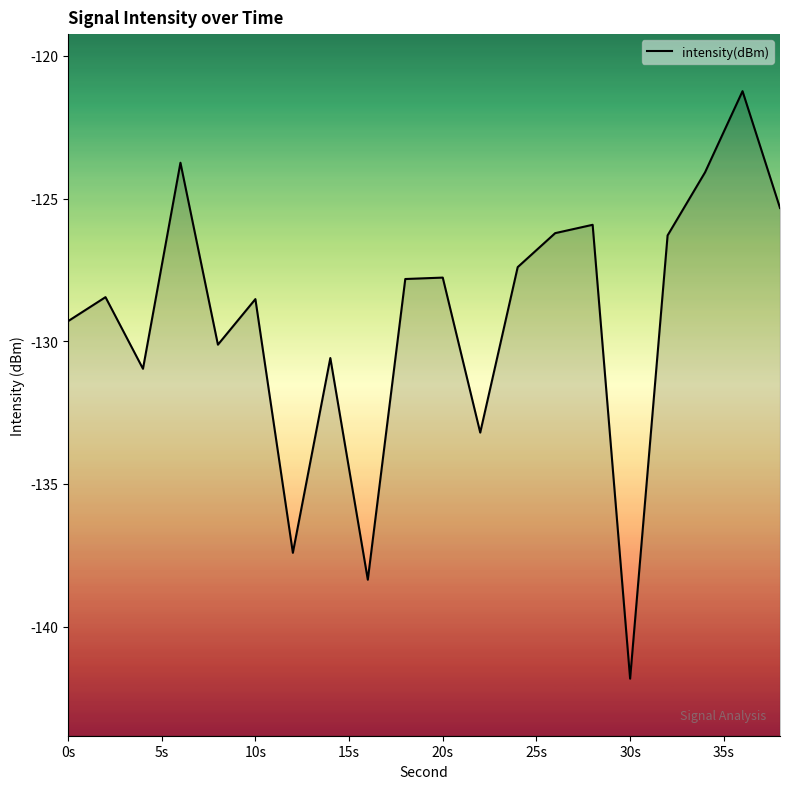

At which category does the chart reach its minimum across all series?

30s